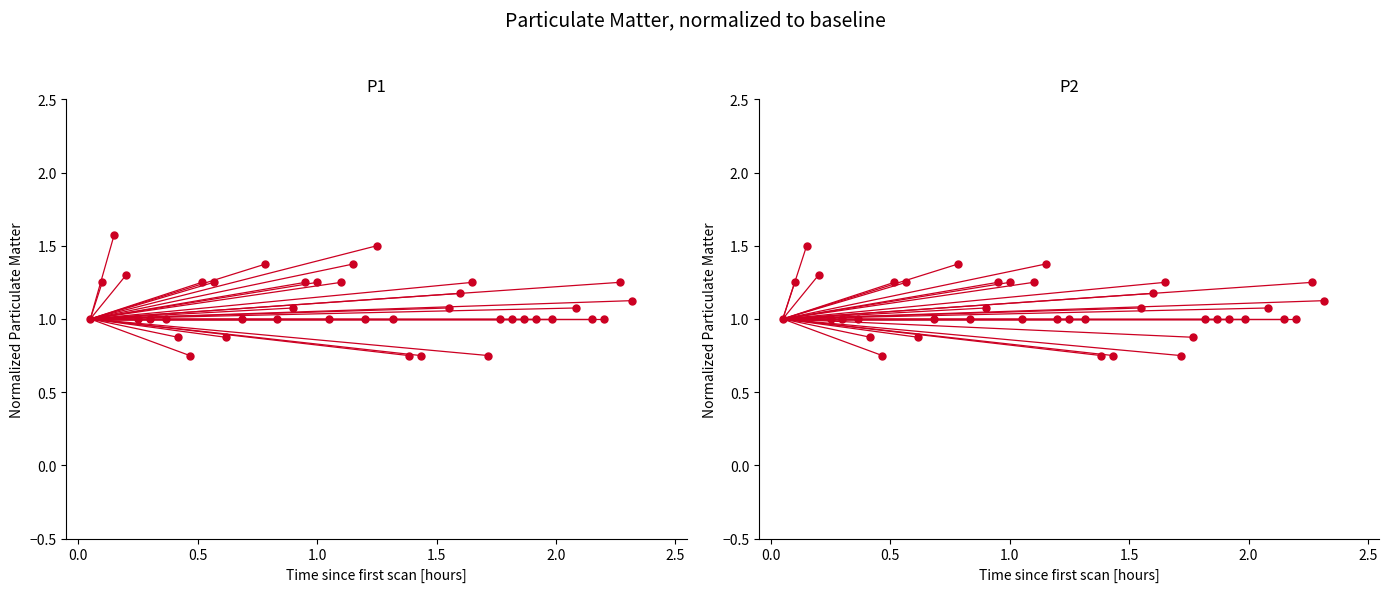

Does the chart have visible grid lines?

No